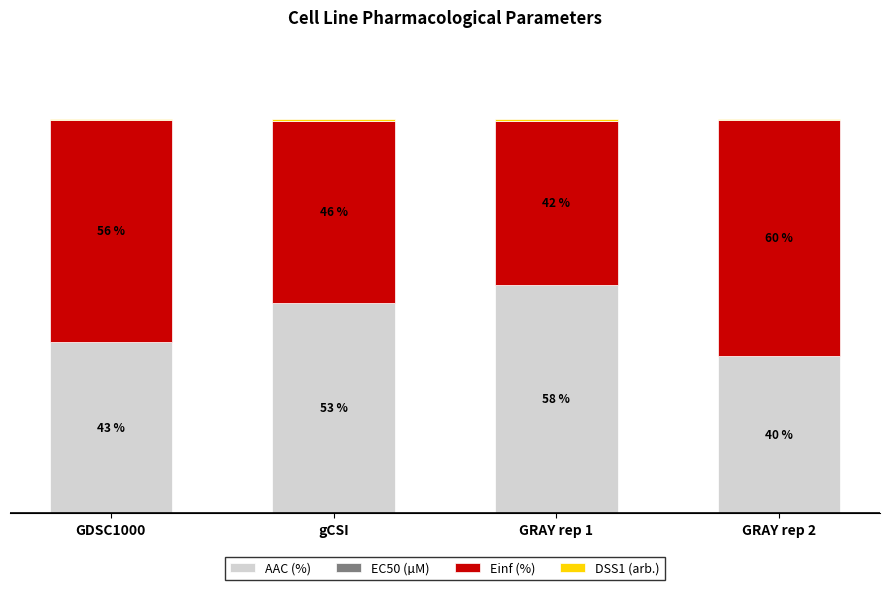

Which category has the highest value in the AAC (%) series?

GRAY rep 1